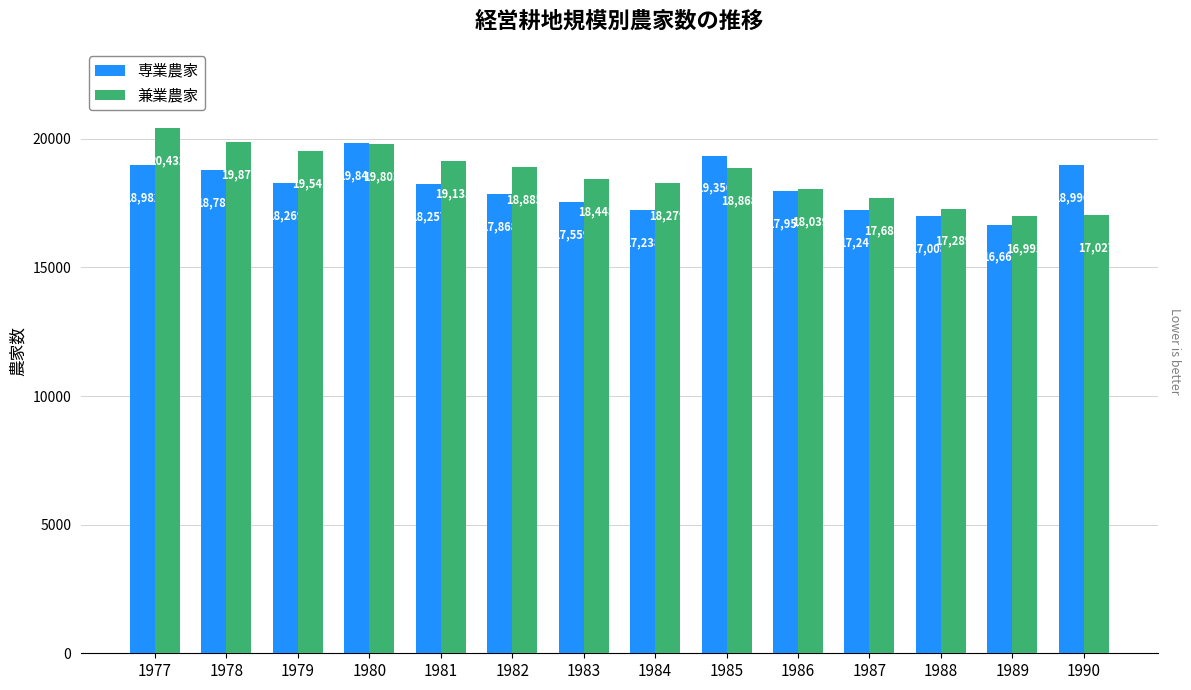

How many categories are shown in the chart?

14